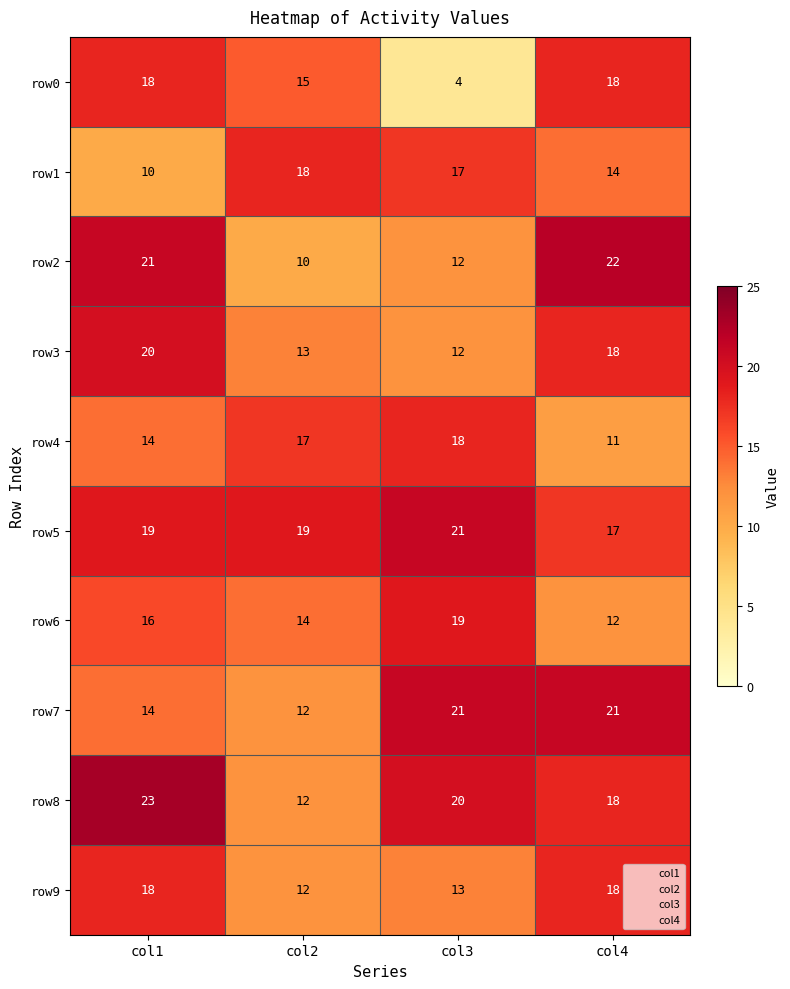

What is the minimum value for col4?

11